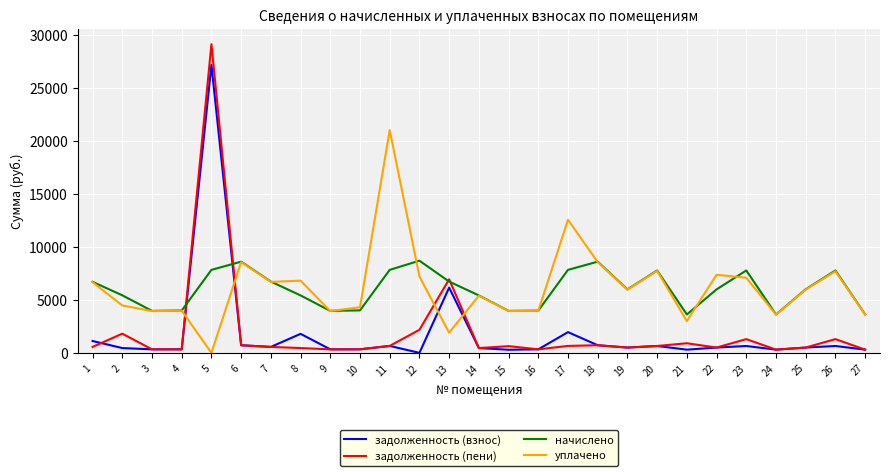

List the series in order of their peak value, lowest first.

начислено, уплачено, задолженность (взнос), задолженность (пени)